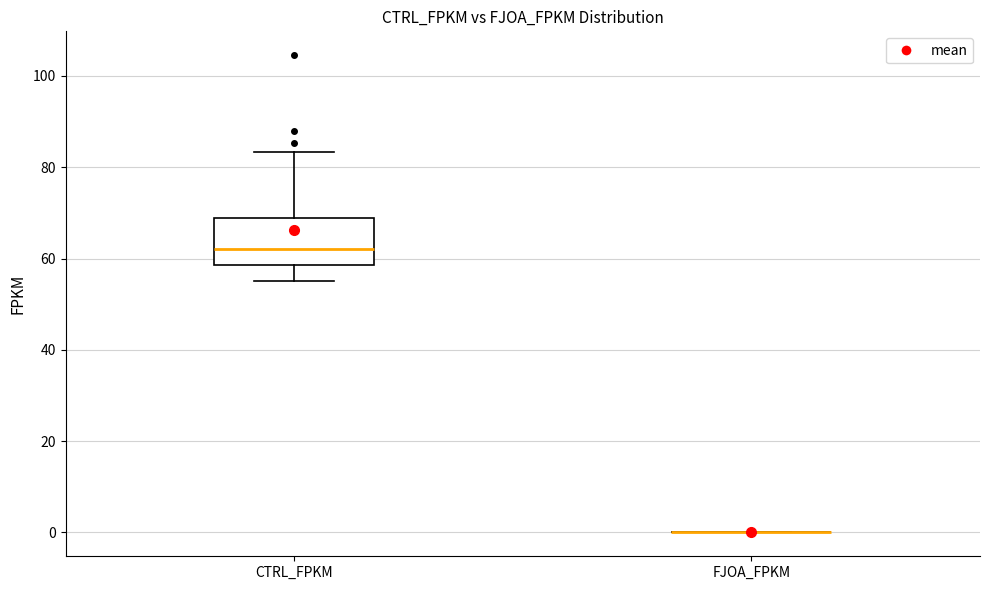

Which box is the tallest, from its lower edge to its upper edge?

CTRL_FPKM